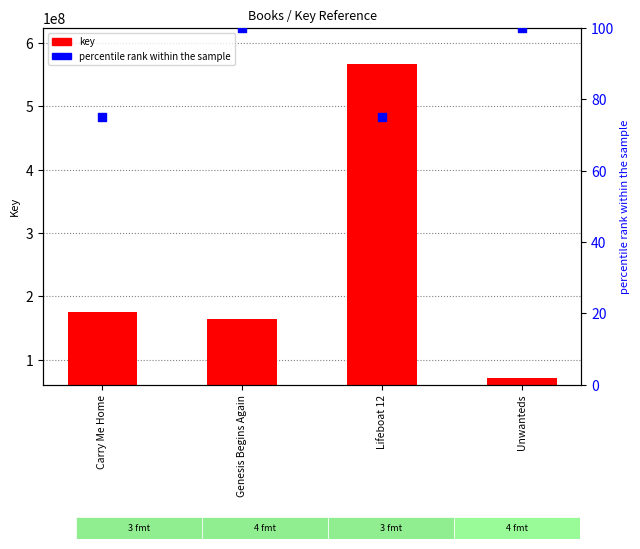

Which series contains the lowest Y value?

percentile rank within the sample